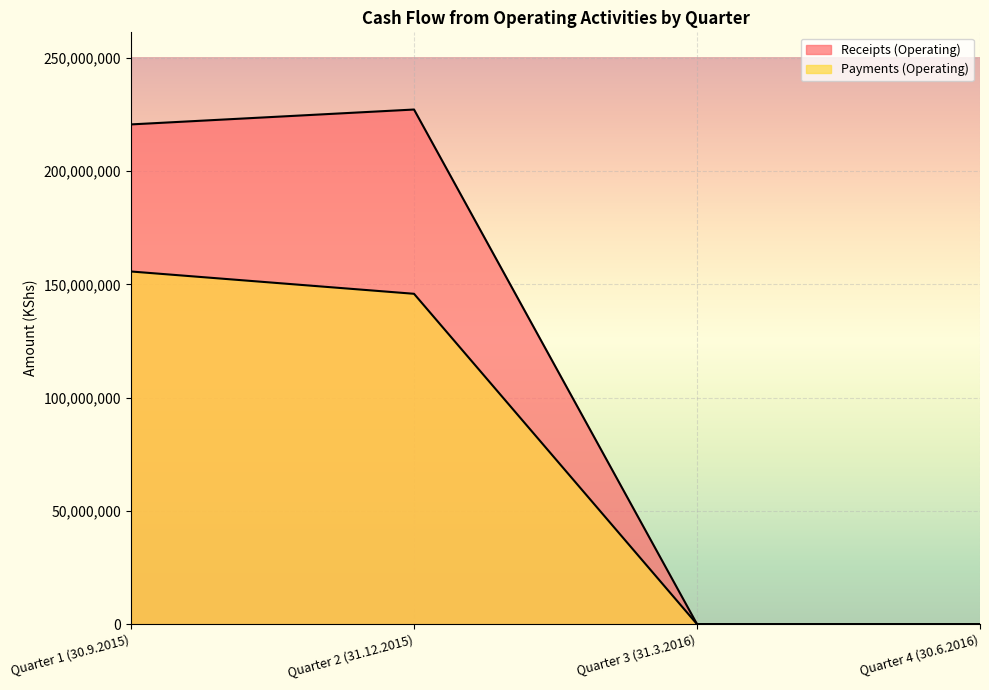

Does the chart display data point markers on the line(s)?

No